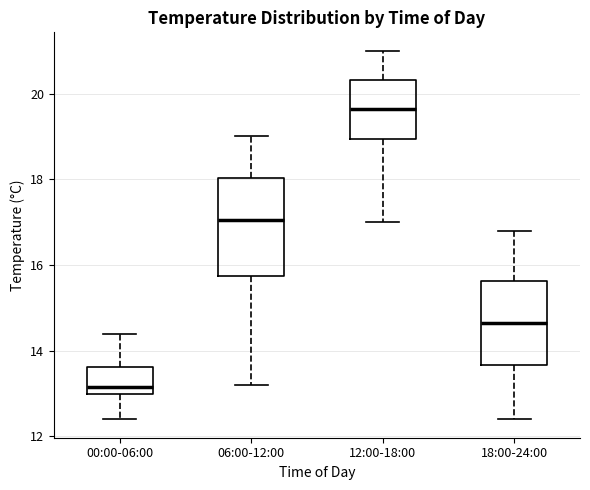

Reading left to right, read every box against the y-axis: the position of its median line, the range the box covers, and the ends of its whiskers. The values are not printed on the chart, so give them approximately, as read against the axis.

00:00-06:00: median 13.2, box 13.0 to 13.6, whiskers 12.4 to 14.4
06:00-12:00: median 17.0, box 15.8 to 18.0, whiskers 13.2 to 19.0
12:00-18:00: median 19.6, box 19.0 to 20.4, whiskers 17.0 to 21.0
18:00-24:00: median 14.6, box 13.6 to 15.6, whiskers 12.4 to 16.8